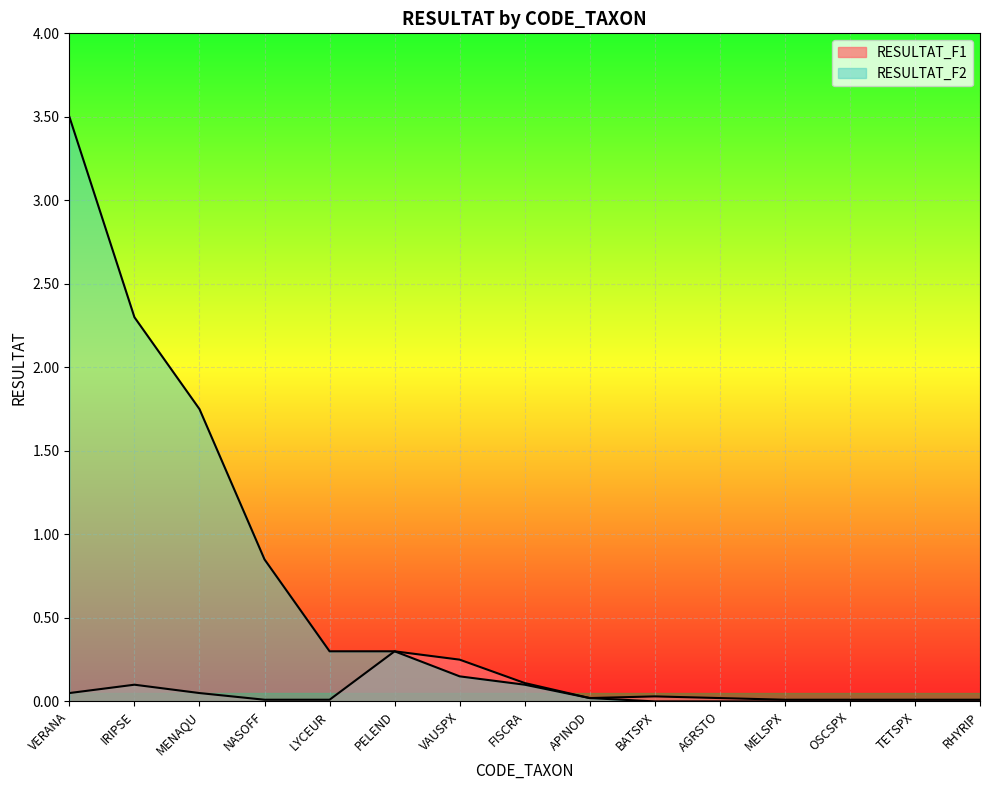

Which category has the lowest value in the RESULTAT_F2 series?

BATSPX